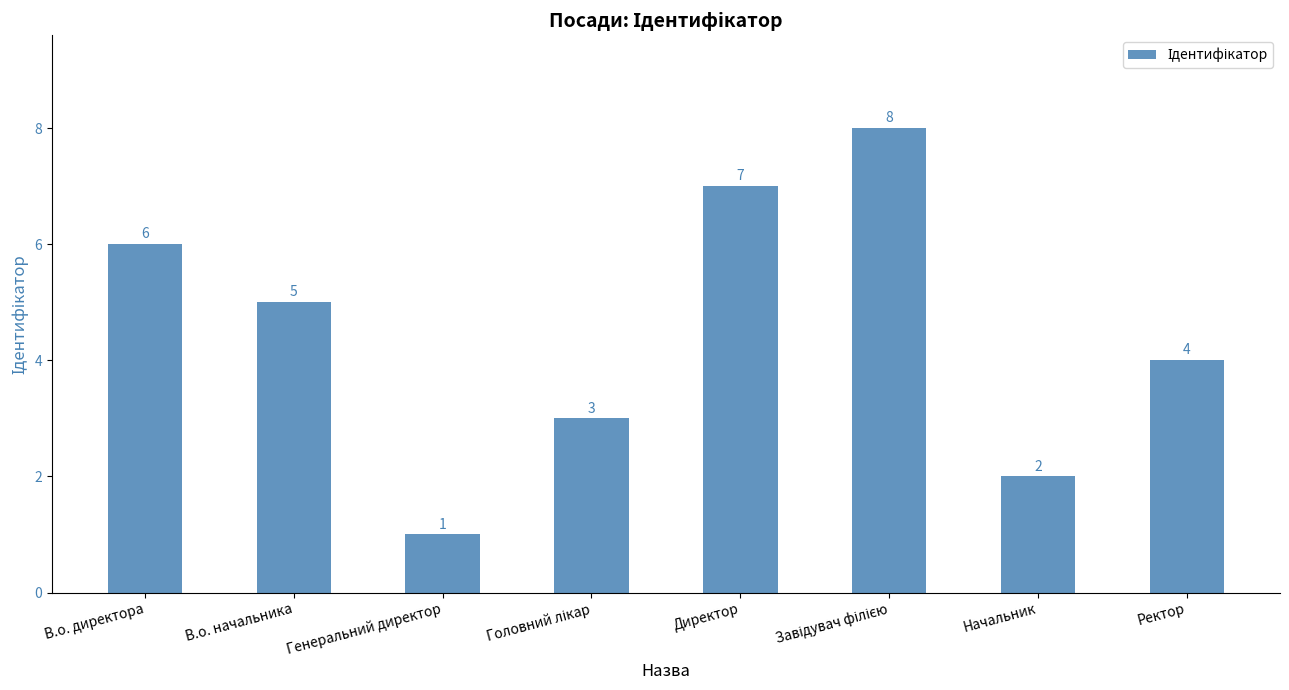

What is the value of the 4th bar from the left?

3